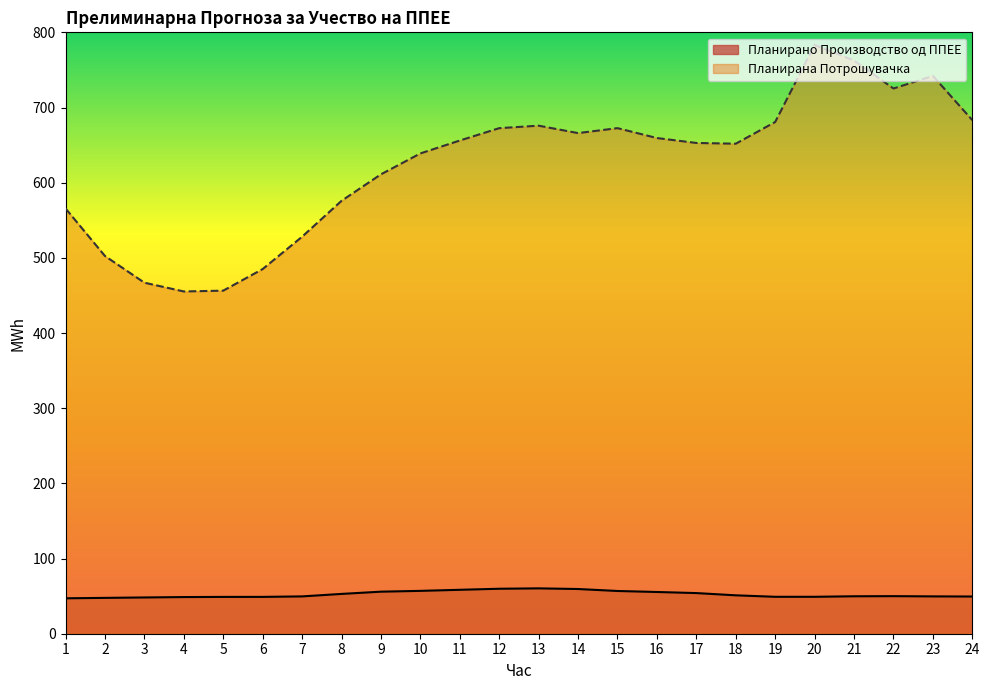

Rank the series by their maximum value, from highest to lowest.

Планирана Потрошувачка, Планирано Производство од ППЕЕ